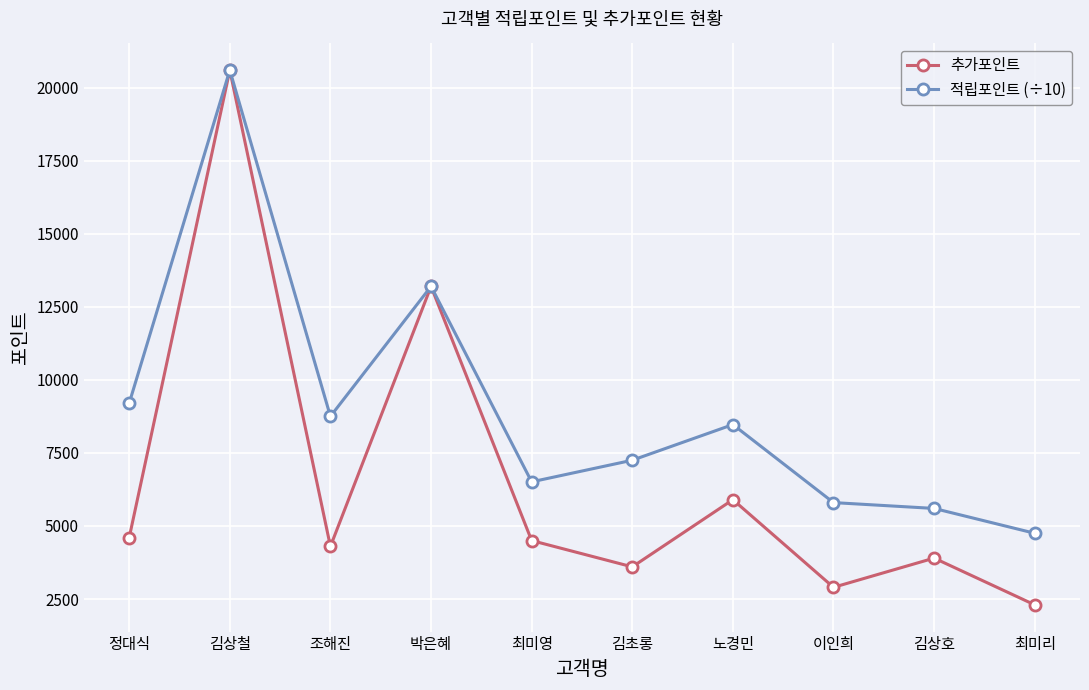

What is the highest value of the 적립포인트 (÷10) series?

20600